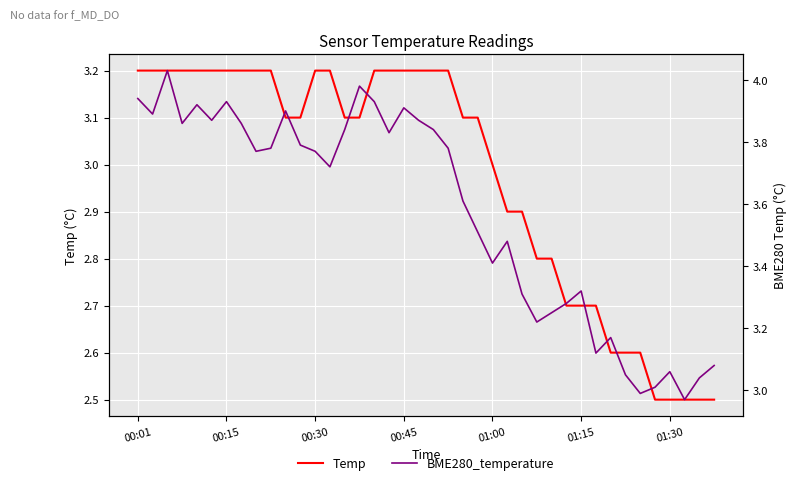

What is the average value of the Temp series?

3.0